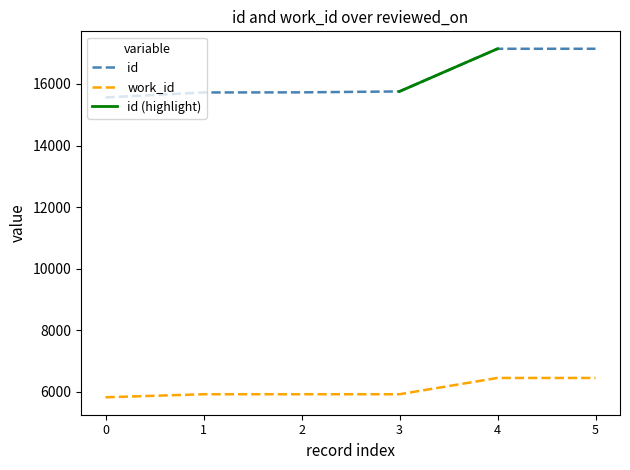

How many lines are shown in the chart?

2